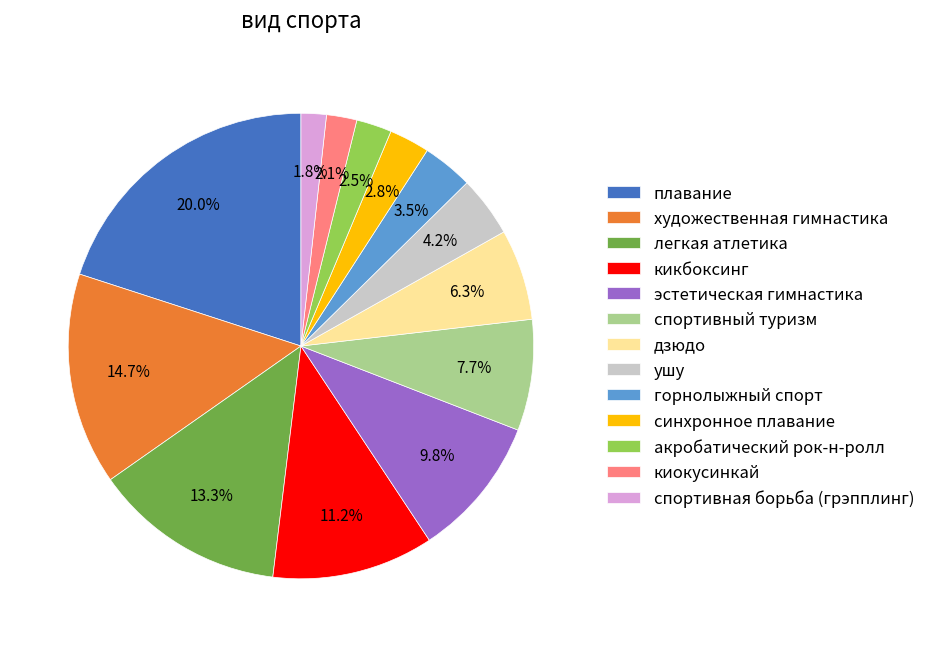

Does киокусинкай account for over 50% of the chart?

No